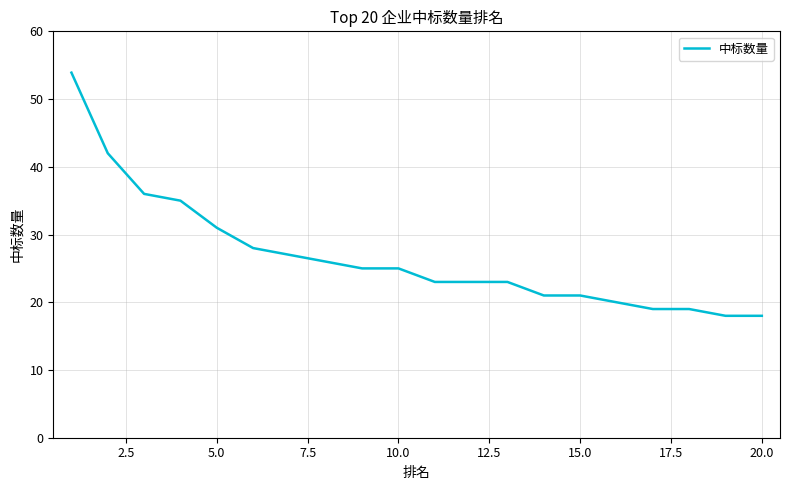

What is the smallest value displayed?

18.0